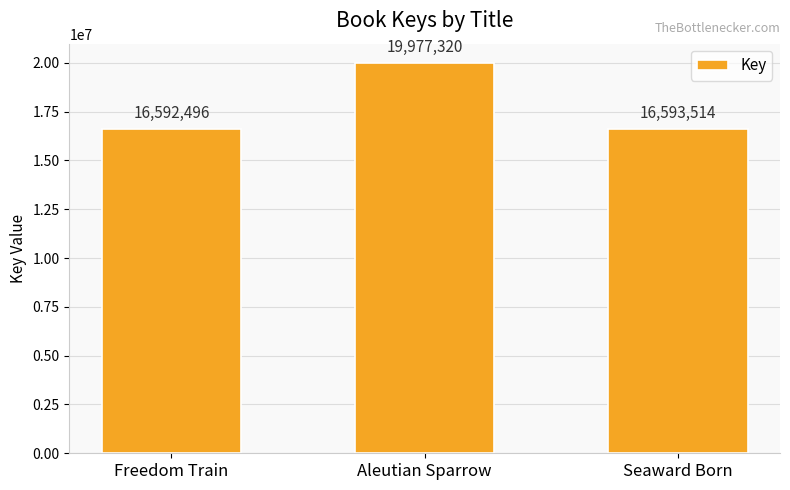

What is the label of the 1st bar from the left?

Freedom Train